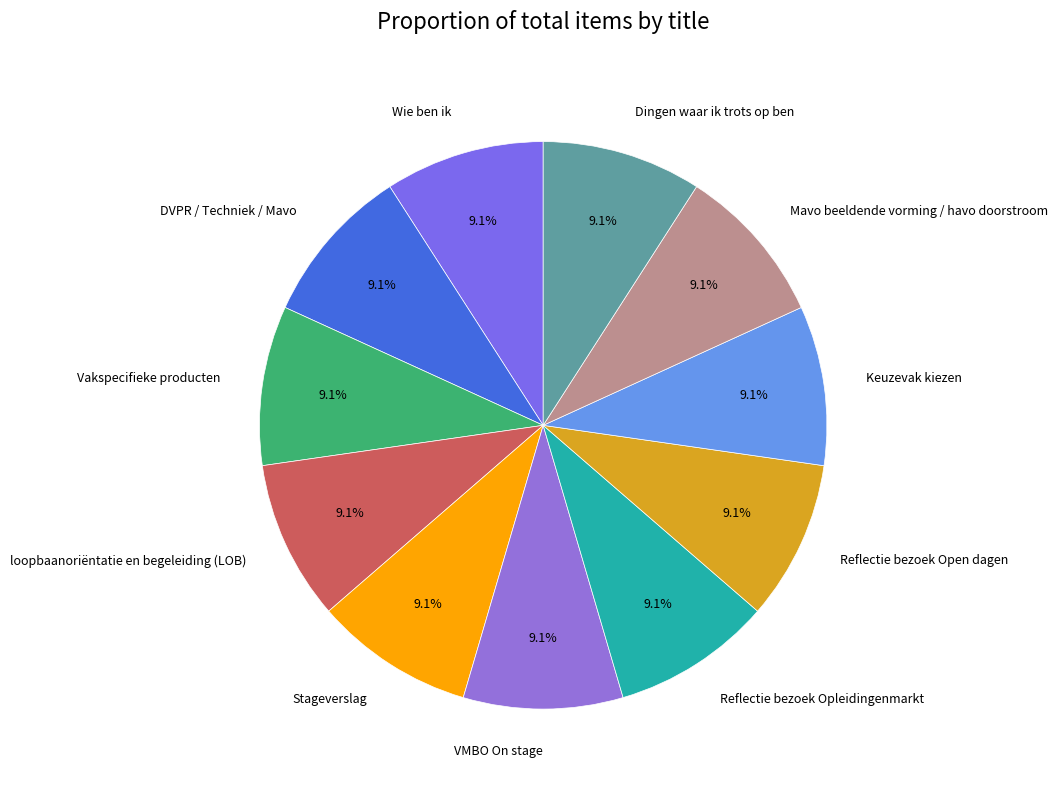

Does loopbaanoriëntatie en begeleiding (LOB) represent more than half of the total?

No